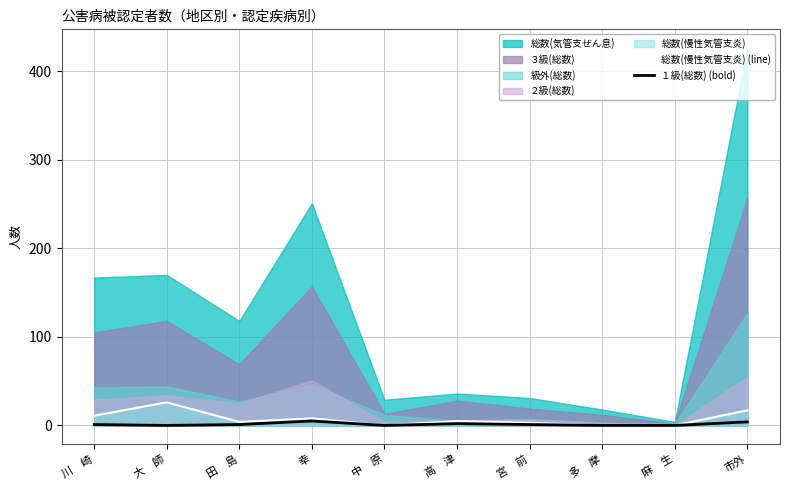

True or false: １級(総数) (bold) has a value of -2 at 中　原.

False